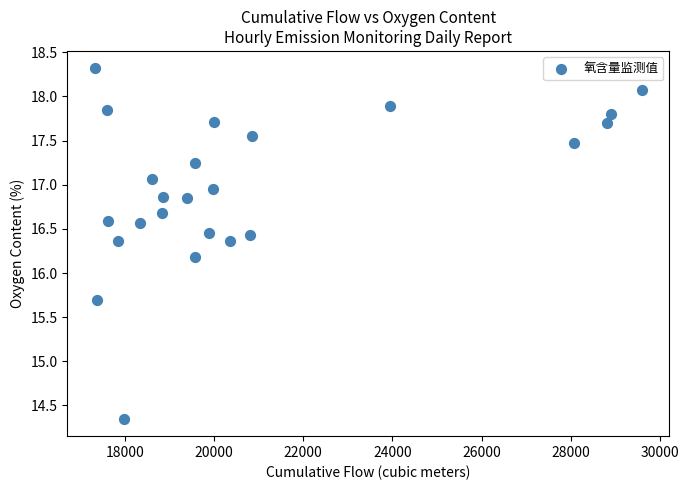

What Y value in the scatter plot is closest to 16?

16.2